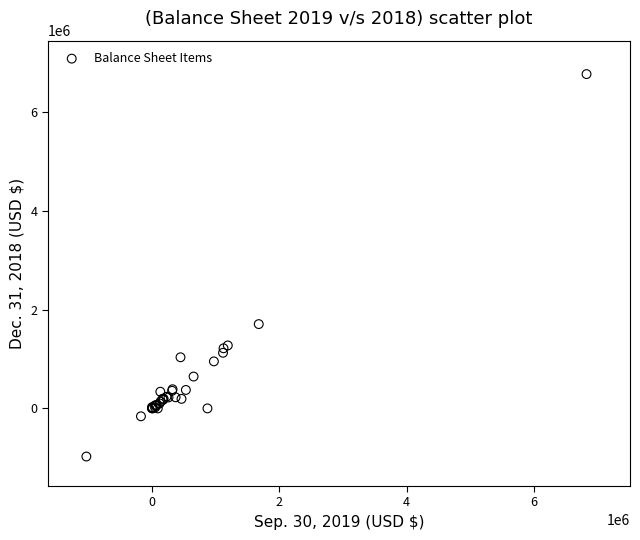

What Y value in the scatter plot is closest to 2897639?

1707089